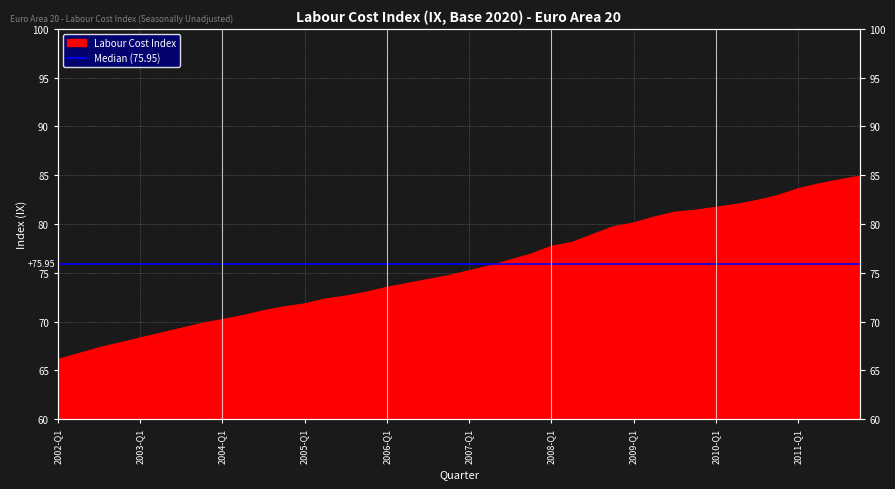

Reading right to left, what are all the values shown in this chart?

2011-Q4=84.9	2011-Q3=84.5	2011-Q2=84.1	2011-Q1=83.6	2010-Q4=82.9	2010-Q3=82.4	2010-Q2=82.0	2010-Q1=81.7	2009-Q4=81.4	2009-Q3=81.2	2009-Q2=80.7	2009-Q1=80.1	2008-Q4=79.7	2008-Q3=78.9	2008-Q2=78.1	2008-Q1=77.7	2007-Q4=76.9	2007-Q3=76.3	2007-Q2=75.7	2007-Q1=75.2	2006-Q4=74.7	2006-Q3=74.3	2006-Q2=73.9	2006-Q1=73.5	2005-Q4=73.0	2005-Q3=72.6	2005-Q2=72.3	2005-Q1=71.8	2004-Q4=71.5	2004-Q3=71.1	2004-Q2=70.6	2004-Q1=70.2	2003-Q4=69.8	2003-Q3=69.3	2003-Q2=68.8	2003-Q1=68.3	2002-Q4=67.8	2002-Q3=67.3	2002-Q2=66.7	2002-Q1=66.1